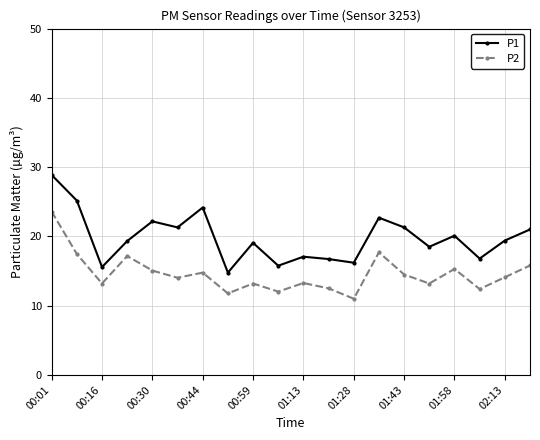

True or false: P1 has more than 2 interior local peaks.

True